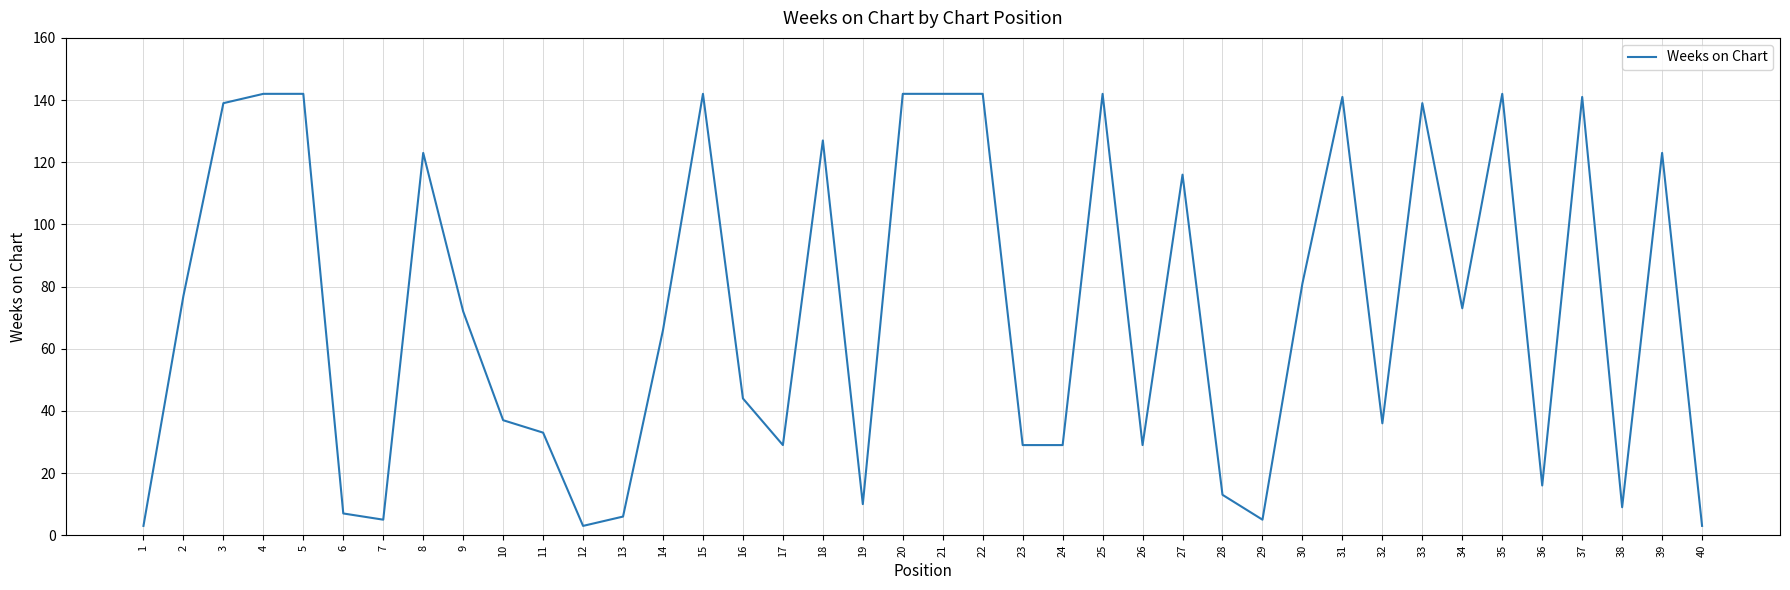

What is the sum of the values at 16 and 36?

60